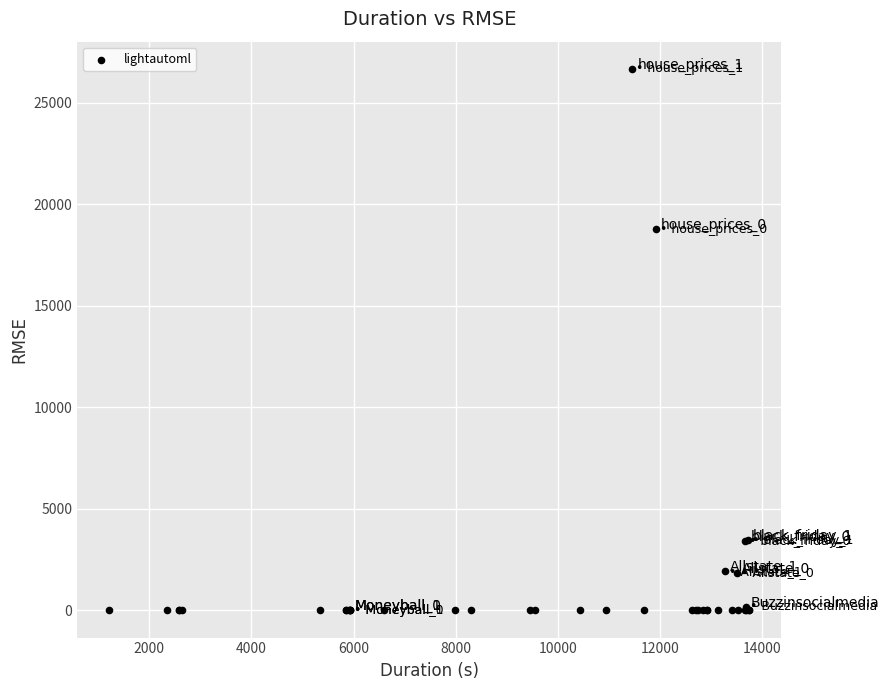

What Y value in the scatter plot is closest to 13343?

18778.0